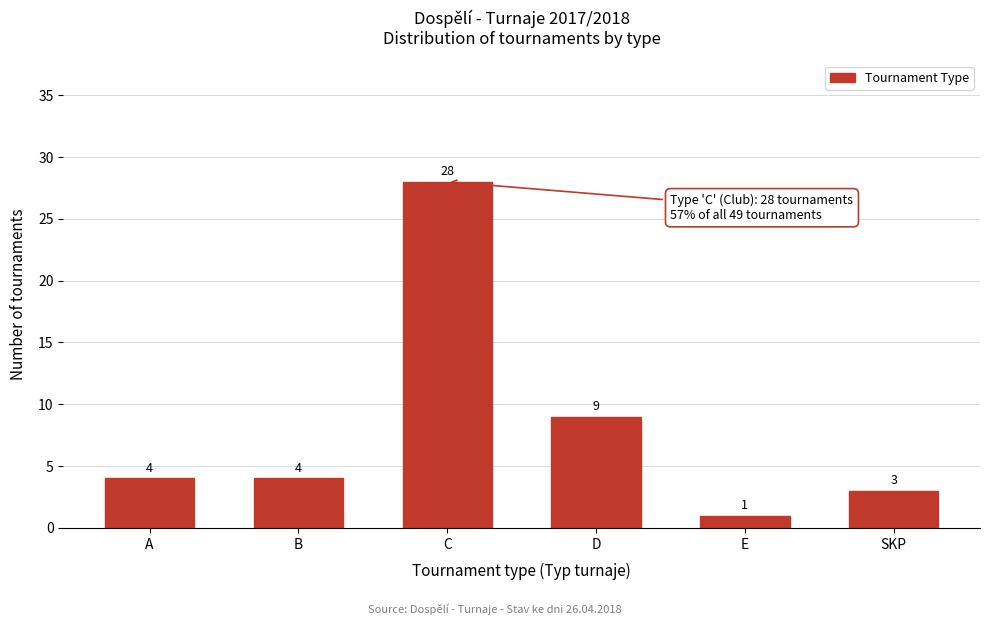

Reading right to left, list all the values displayed in this chart.

3	1	9	28	4	4